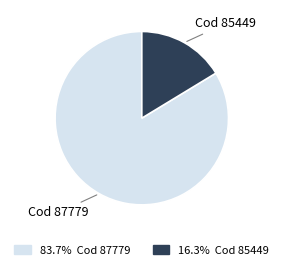

Rank the categories by value from highest to lowest.

Cod 87779, Cod 85449